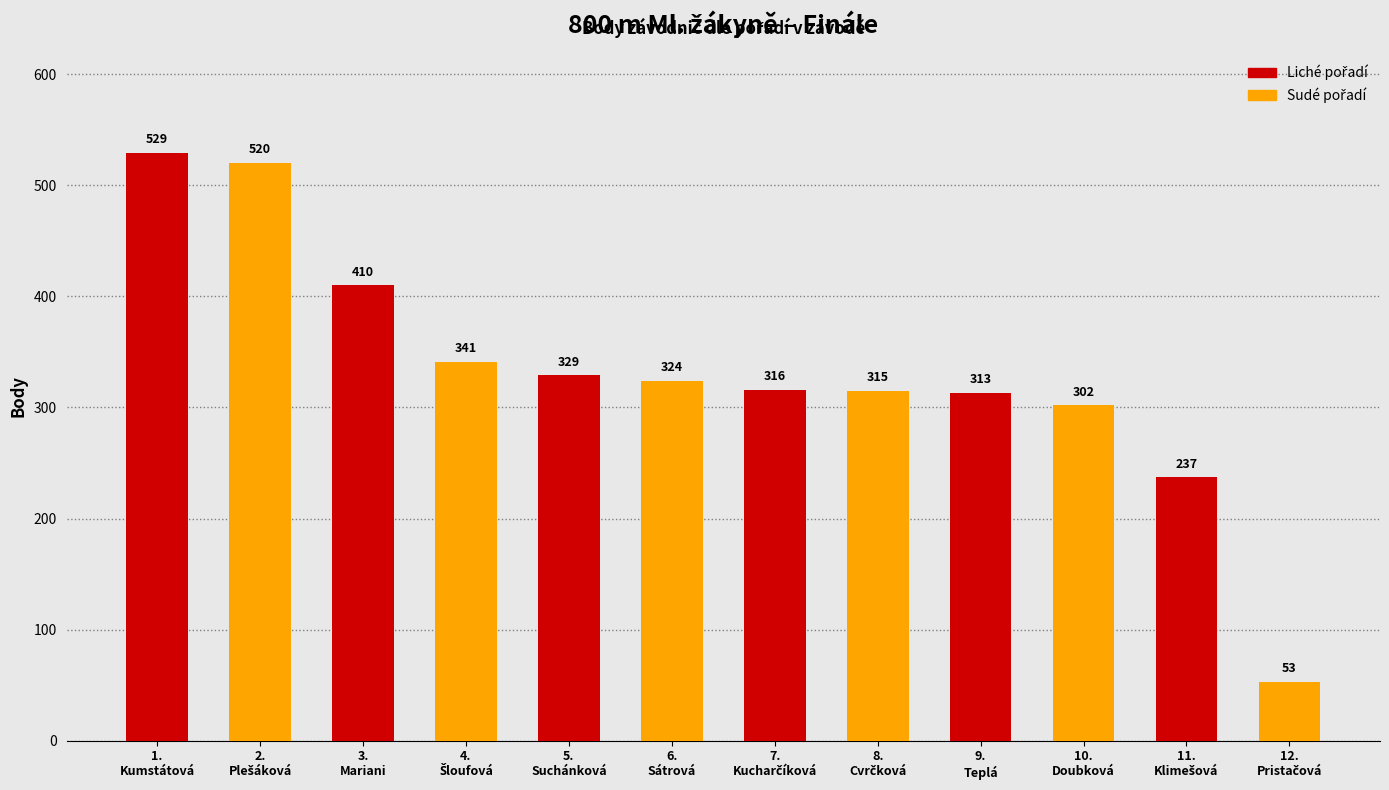

What is the sum of all values?

3989